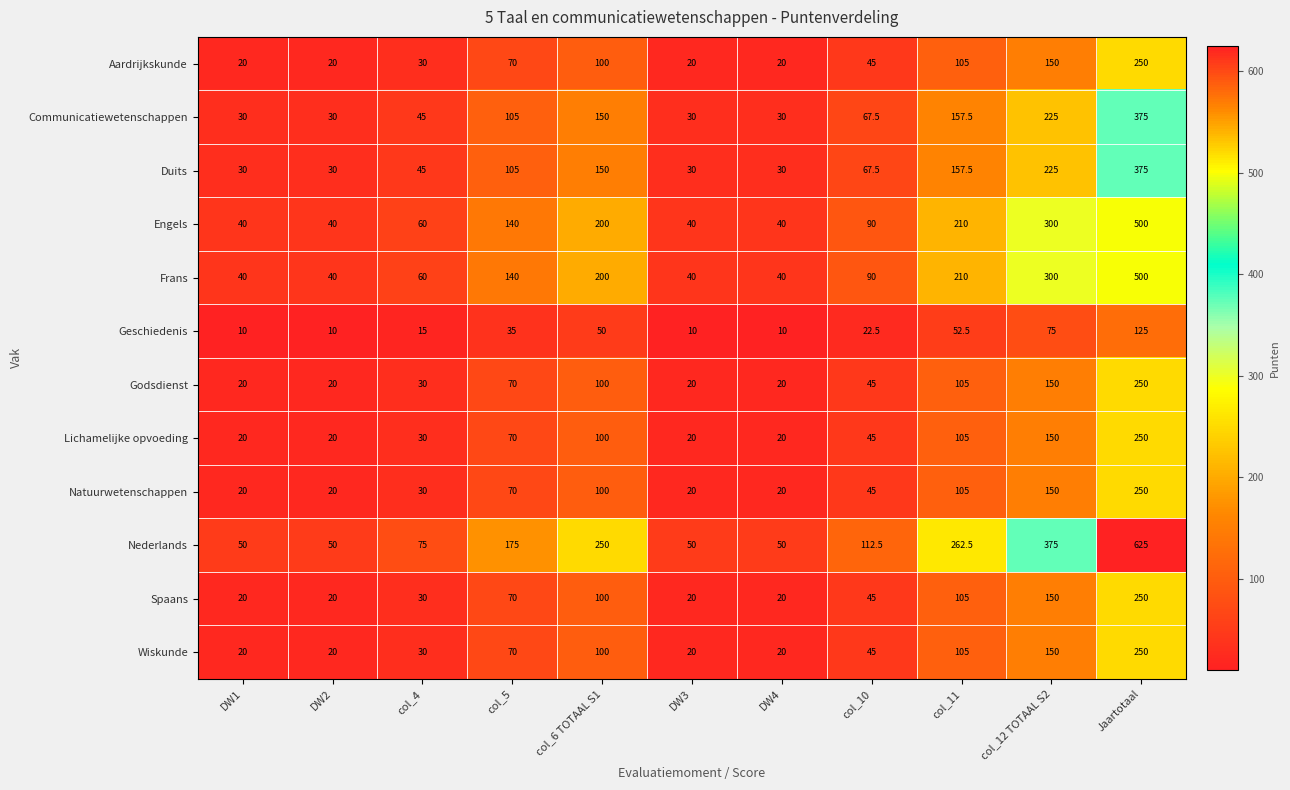

What is the sum of all Natuurwetenschappen values?

830.0